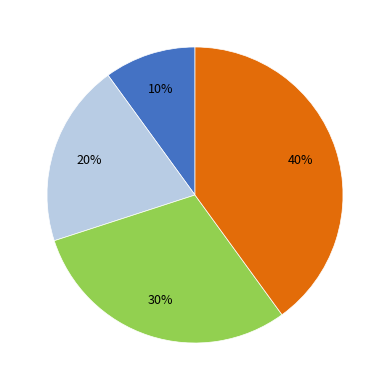

Is there any slice that represents more than half of the pie?

No